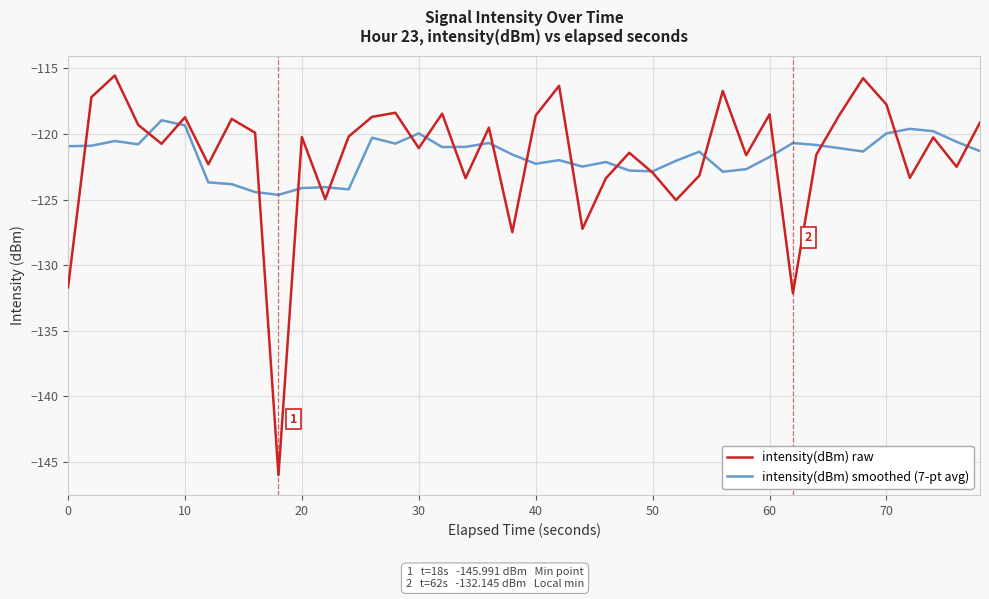

What is the average value of the intensity(dBm) raw series?

-121.7